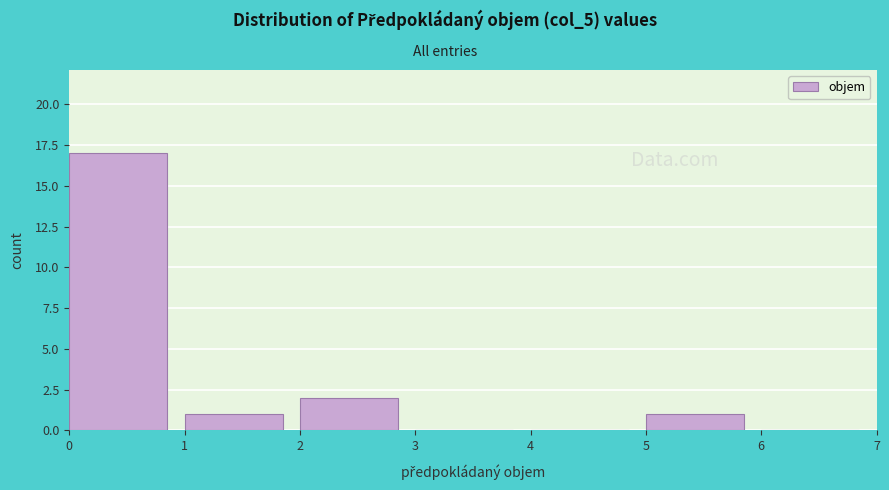

Reading left to right, list every bar in this chart as the range it spans on the x-axis followed by its height. The values are not printed on the chart, so give them approximately, as read against the axis.

0 to 1: 17
1 to 2: 1
2 to 3: 2
3 to 4: 0
4 to 5: 0
5 to 6: 1
6 to 7: 0